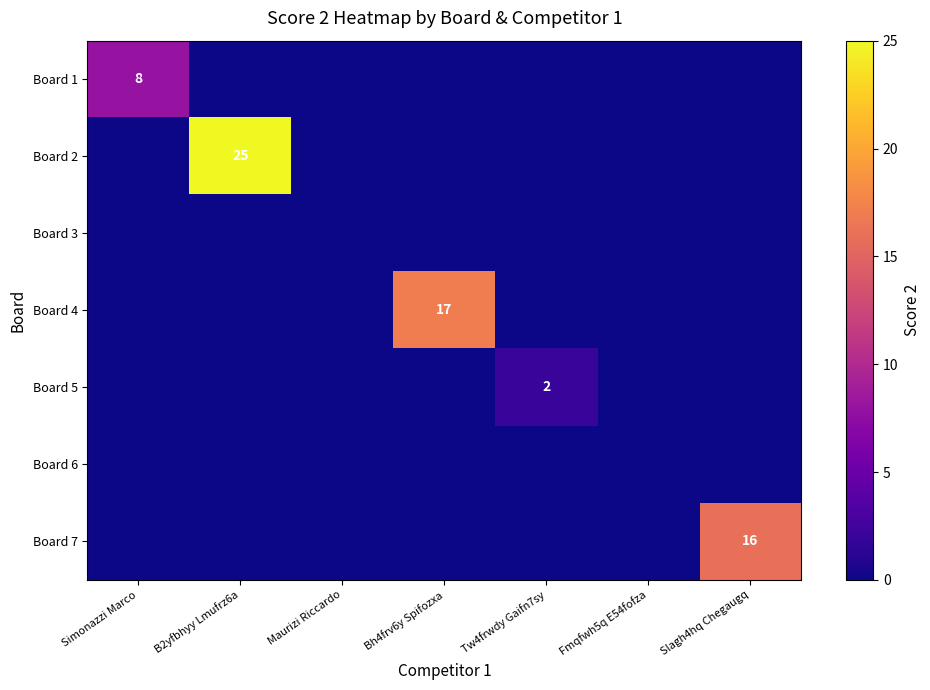

At which category is the sum across all series the highest?

B2yfbhyy Lmufrz6a